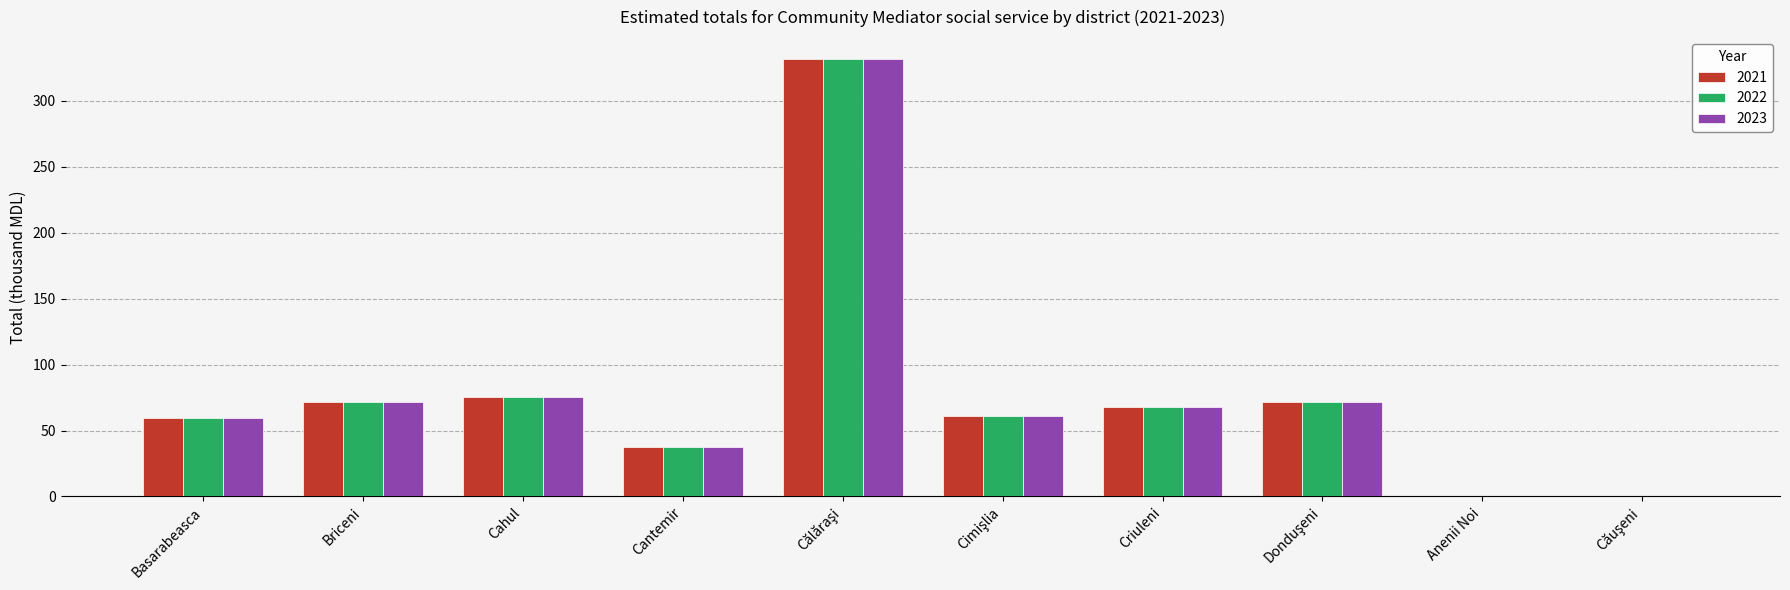

True or false: 2021 has a value of 32.9 at Briceni.

False